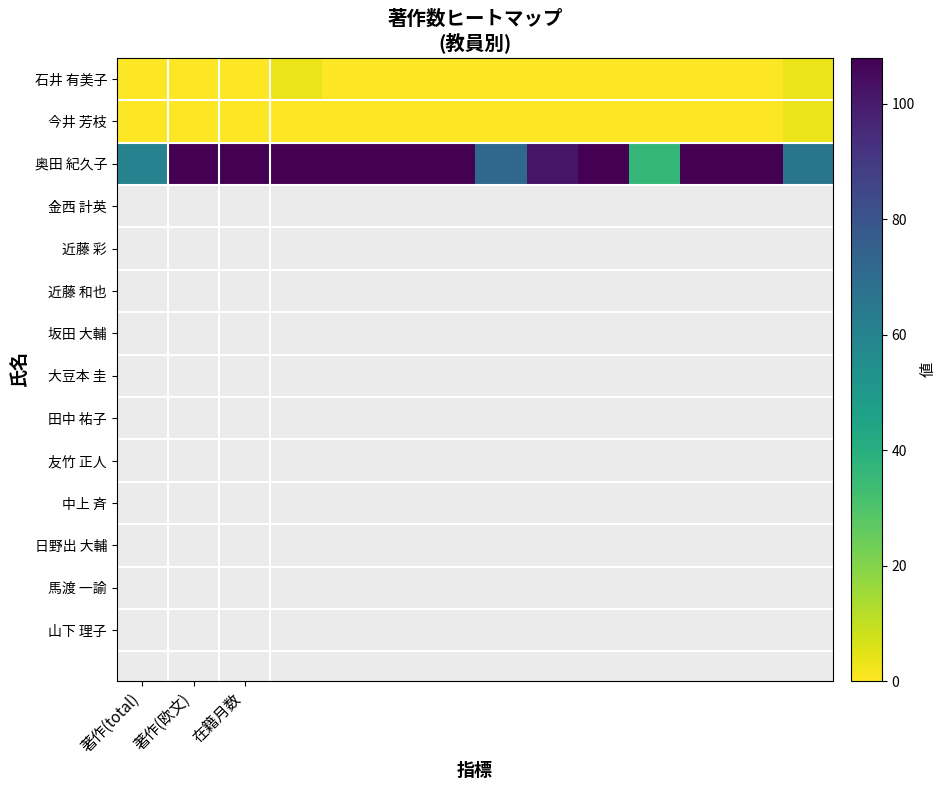

What is the maximum value shown in the chart?

108